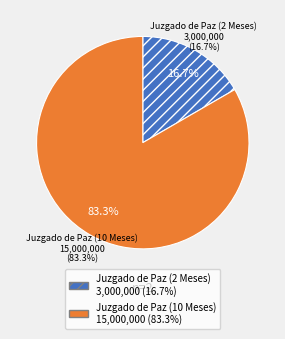

Which category has the biggest portion of the pie?

Juzgado de Paz (10 Meses)